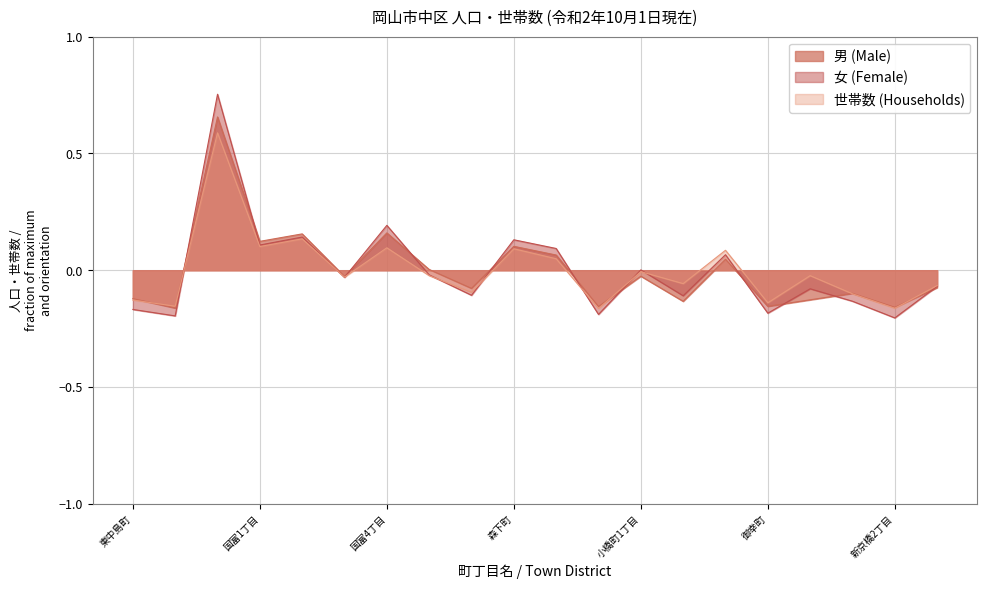

The value of 世帯数 (Households) at 小橋町1丁目 is -0.0. True or false?

True